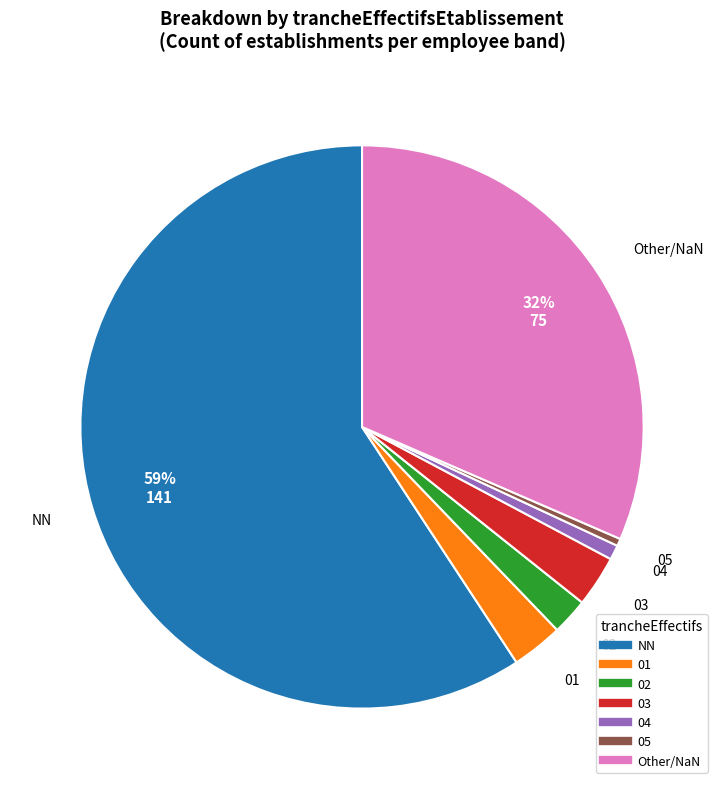

To the nearest percent, what is the average slice percentage?

14%